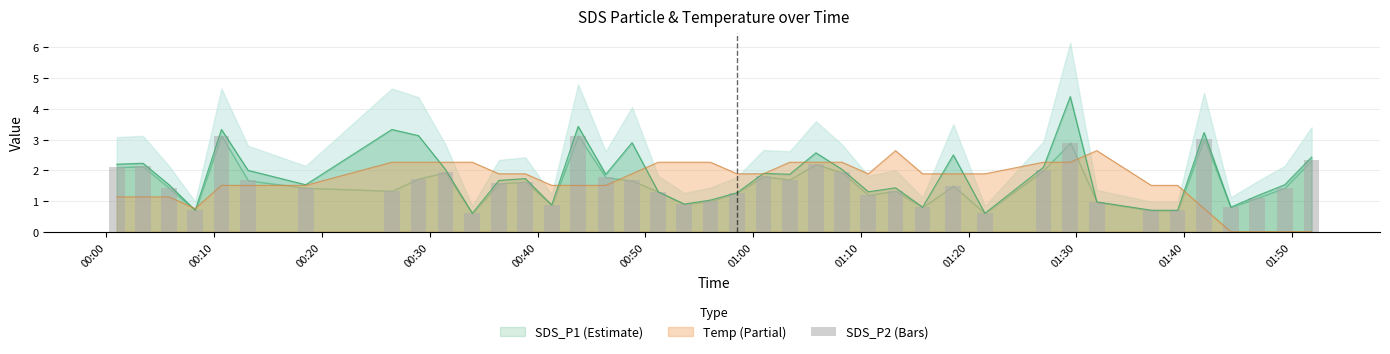

What is the maximum value for Temp (Partial)?

2.6